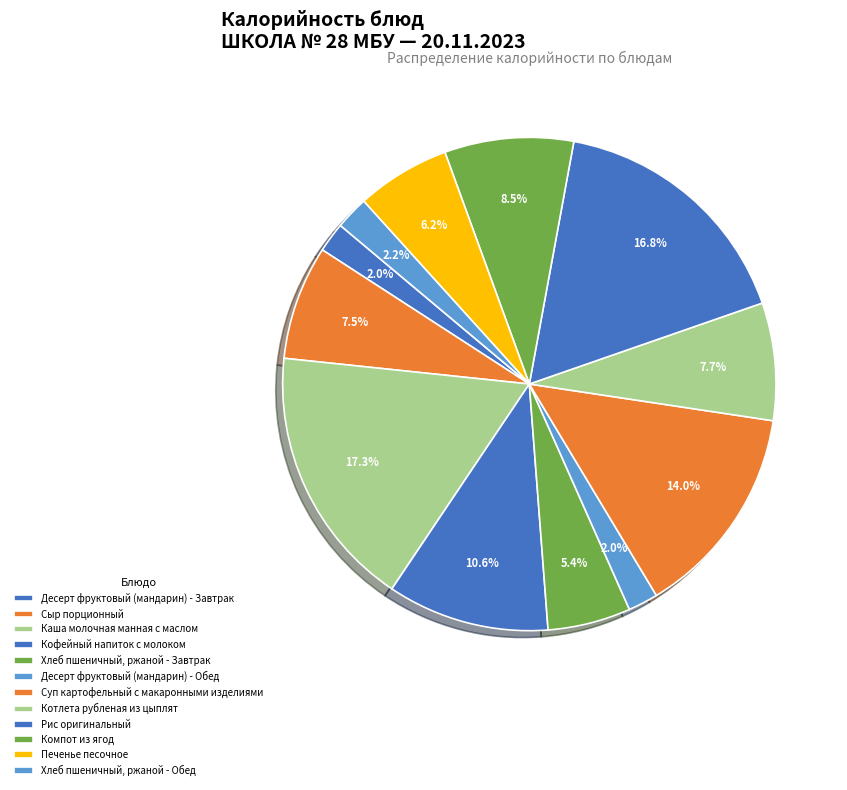

To the nearest percent, what portion does Рис оригинальный represent?

17%